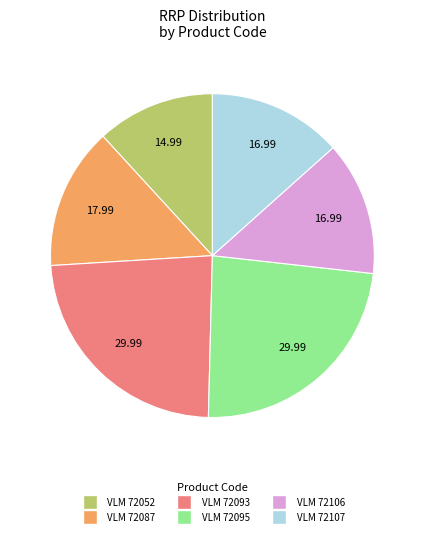

Count the number of slices in the pie.

6